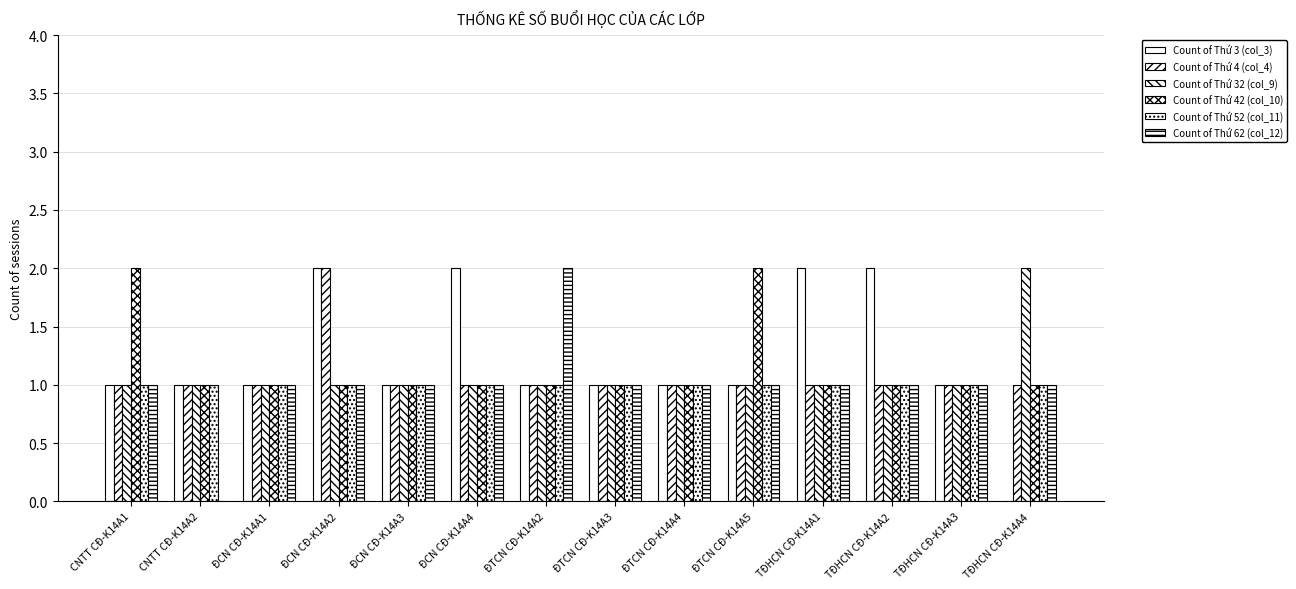

Reading left to right, list all the values displayed in this chart.

Count of Thứ 3 (col_3): CNTT CĐ-K14A1=1	CNTT CĐ-K14A2=1	ĐCN CĐ-K14A1=1	ĐCN CĐ-K14A2=2	ĐCN CĐ-K14A3=1	ĐCN CĐ-K14A4=2	ĐTCN CĐ-K14A2=1	ĐTCN CĐ-K14A3=1	ĐTCN CĐ-K14A4=1	ĐTCN CĐ-K14A5=1	TĐHCN CĐ-K14A1=2	TĐHCN CĐ-K14A2=2	TĐHCN CĐ-K14A3=1	TĐHCN CĐ-K14A4=0
Count of Thứ 4 (col_4): CNTT CĐ-K14A1=1	CNTT CĐ-K14A2=1	ĐCN CĐ-K14A1=1	ĐCN CĐ-K14A2=2	ĐCN CĐ-K14A3=1	ĐCN CĐ-K14A4=1	ĐTCN CĐ-K14A2=1	ĐTCN CĐ-K14A3=1	ĐTCN CĐ-K14A4=1	ĐTCN CĐ-K14A5=1	TĐHCN CĐ-K14A1=1	TĐHCN CĐ-K14A2=1	TĐHCN CĐ-K14A3=1	TĐHCN CĐ-K14A4=1
Count of Thứ 32 (col_9): CNTT CĐ-K14A1=1	CNTT CĐ-K14A2=1	ĐCN CĐ-K14A1=1	ĐCN CĐ-K14A2=1	ĐCN CĐ-K14A3=1	ĐCN CĐ-K14A4=1	ĐTCN CĐ-K14A2=1	ĐTCN CĐ-K14A3=1	ĐTCN CĐ-K14A4=1	ĐTCN CĐ-K14A5=1	TĐHCN CĐ-K14A1=1	TĐHCN CĐ-K14A2=1	TĐHCN CĐ-K14A3=1	TĐHCN CĐ-K14A4=2
Count of Thứ 42 (col_10): CNTT CĐ-K14A1=2	CNTT CĐ-K14A2=1	ĐCN CĐ-K14A1=1	ĐCN CĐ-K14A2=1	ĐCN CĐ-K14A3=1	ĐCN CĐ-K14A4=1	ĐTCN CĐ-K14A2=1	ĐTCN CĐ-K14A3=1	ĐTCN CĐ-K14A4=1	ĐTCN CĐ-K14A5=2	TĐHCN CĐ-K14A1=1	TĐHCN CĐ-K14A2=1	TĐHCN CĐ-K14A3=1	TĐHCN CĐ-K14A4=1
Count of Thứ 52 (col_11): CNTT CĐ-K14A1=1	CNTT CĐ-K14A2=1	ĐCN CĐ-K14A1=1	ĐCN CĐ-K14A2=1	ĐCN CĐ-K14A3=1	ĐCN CĐ-K14A4=1	ĐTCN CĐ-K14A2=1	ĐTCN CĐ-K14A3=1	ĐTCN CĐ-K14A4=1	ĐTCN CĐ-K14A5=1	TĐHCN CĐ-K14A1=1	TĐHCN CĐ-K14A2=1	TĐHCN CĐ-K14A3=1	TĐHCN CĐ-K14A4=1
Count of Thứ 62 (col_12): CNTT CĐ-K14A1=1	CNTT CĐ-K14A2=0	ĐCN CĐ-K14A1=1	ĐCN CĐ-K14A2=1	ĐCN CĐ-K14A3=1	ĐCN CĐ-K14A4=1	ĐTCN CĐ-K14A2=2	ĐTCN CĐ-K14A3=1	ĐTCN CĐ-K14A4=1	ĐTCN CĐ-K14A5=1	TĐHCN CĐ-K14A1=1	TĐHCN CĐ-K14A2=1	TĐHCN CĐ-K14A3=1	TĐHCN CĐ-K14A4=1